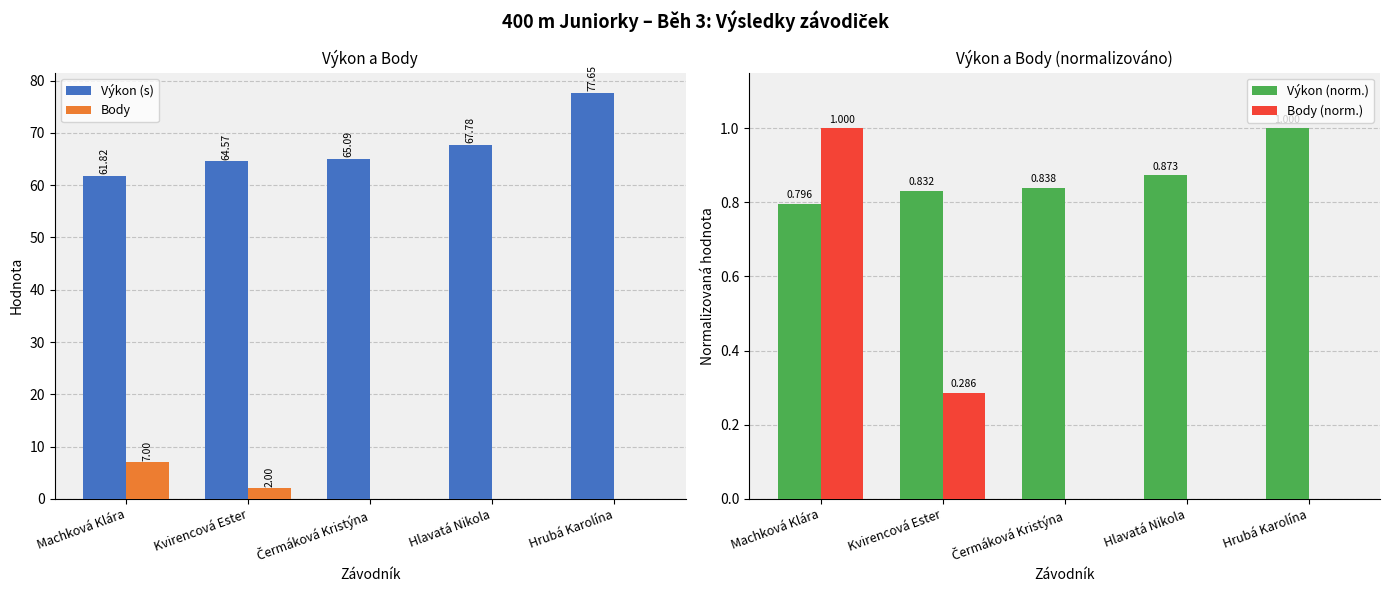

What is the highest value of the Body series?

7.0